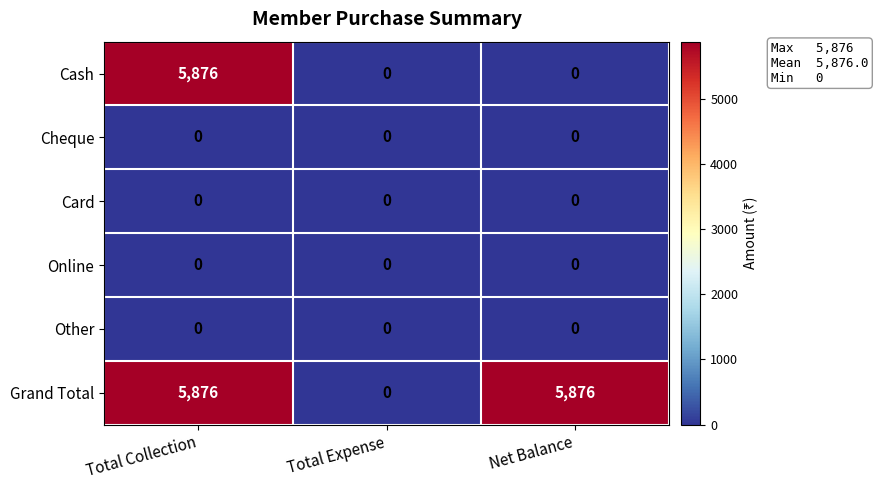

Which series changed the most between Total Collection and Net Balance?

Cash